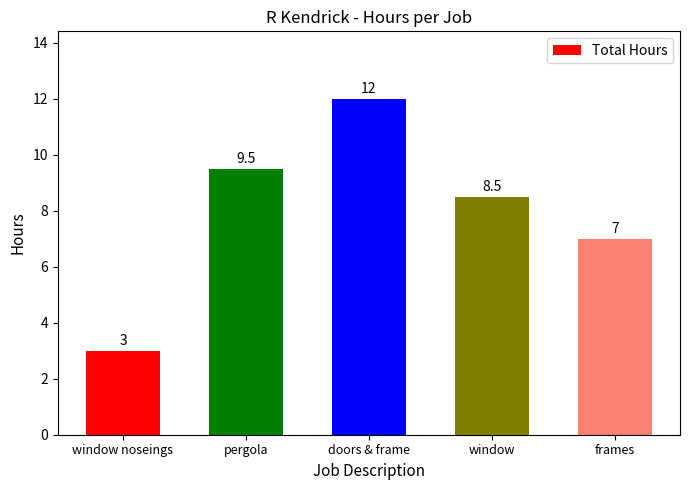

The chart shows a value of 3.0 at window noseings. True or false?

True